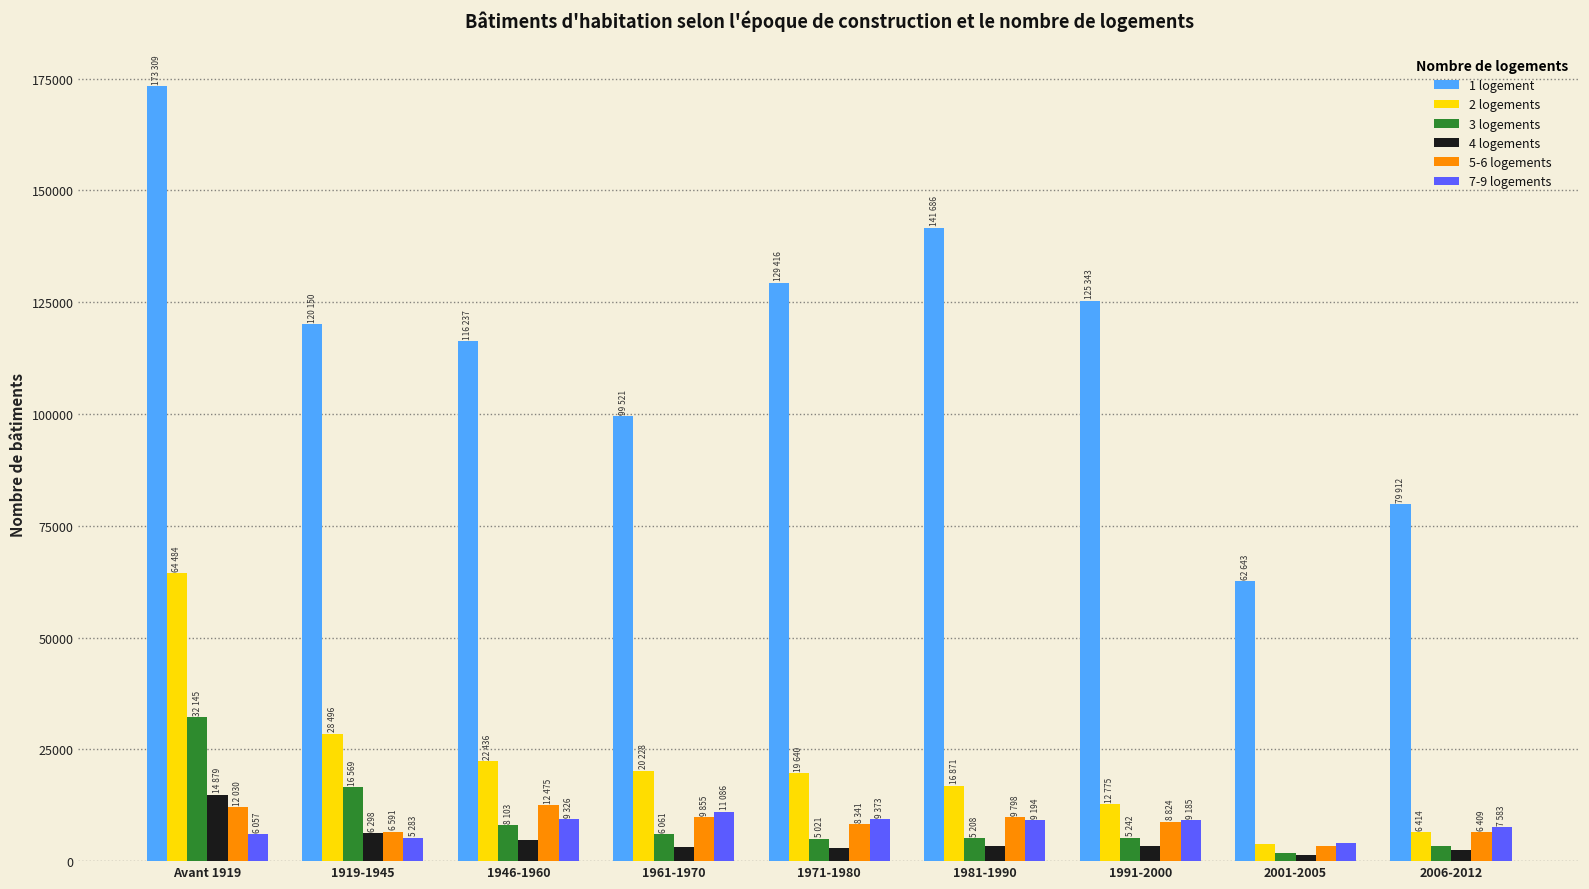

Which series has the widest spread of values?

1 logement